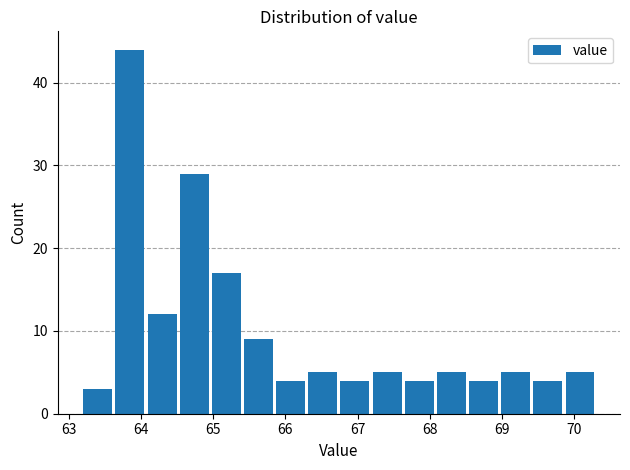

Reading left to right, list every bar in this chart as the range it spans on the x-axis followed by its height. Neither the bar edges nor the heights are printed on the chart, so give them approximately, as read against the axes.

63.2 to 63.6: 3
63.6 to 64.1: 44
64.1 to 64.5: 12
64.5 to 65.0: 29
65.0 to 65.4: 17
65.4 to 65.9: 9
65.9 to 66.3: 4
66.3 to 66.7: 5
66.7 to 67.2: 4
67.2 to 67.6: 5
67.6 to 68.1: 4
68.1 to 68.5: 5
68.5 to 69.0: 4
69.0 to 69.4: 5
69.4 to 69.9: 4
69.9 to 70.3: 5